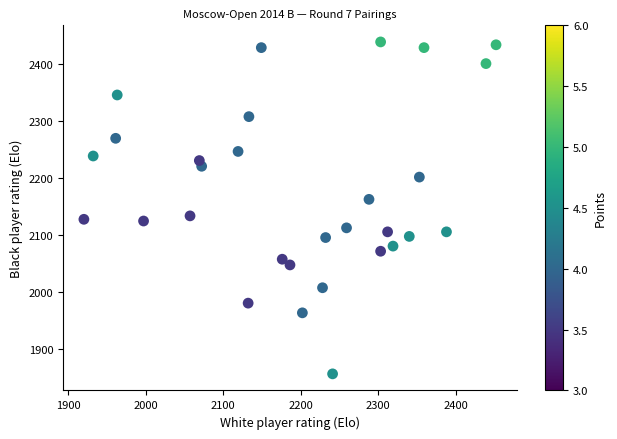

What is the range of Y values (max minus min)?

582